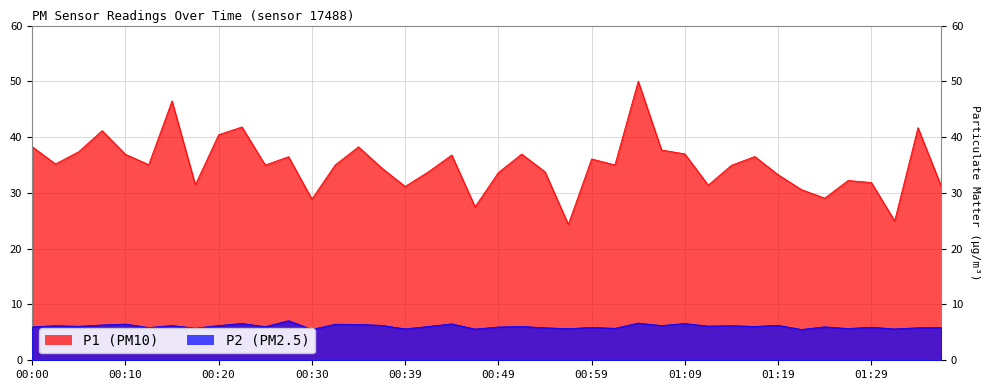

At how many categories does at least one series exceed 32?

29